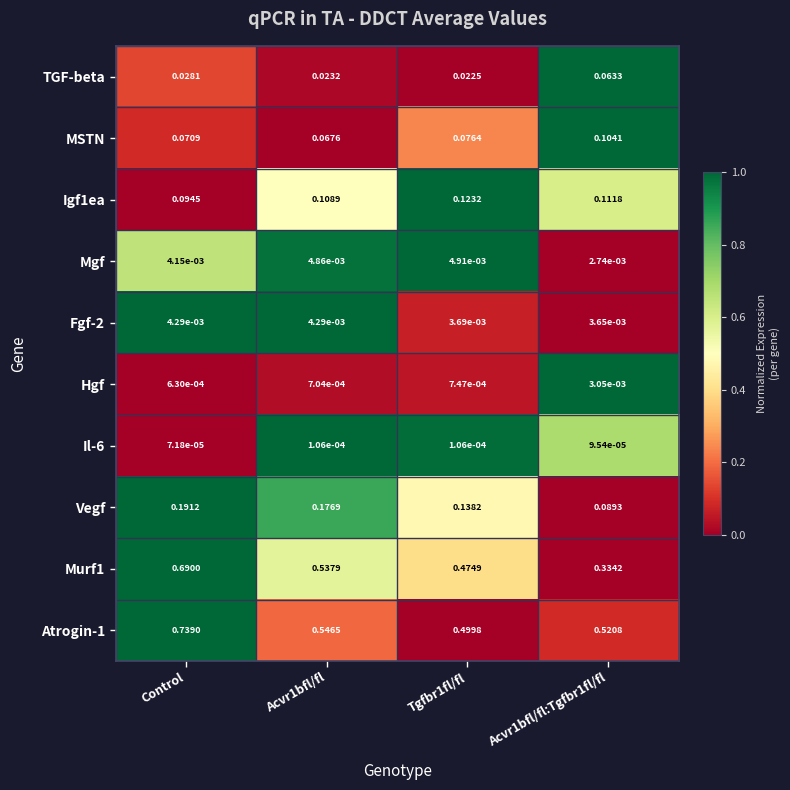

Rank the series by their maximum value, from highest to lowest.

Atrogin-1, Murf1, Vegf, Igf1ea, MSTN, TGF-beta, Mgf, Fgf-2, Hgf, Il-6